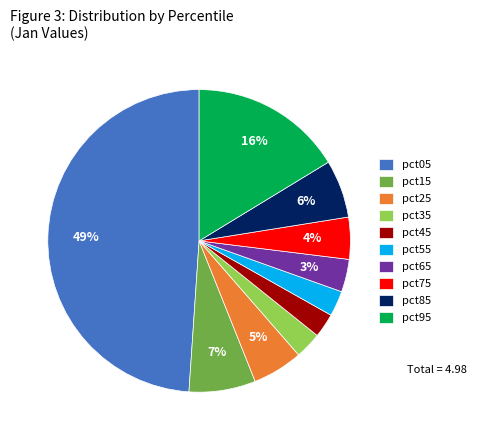

To the nearest percent, what percentage of the pie is pct65?

3%